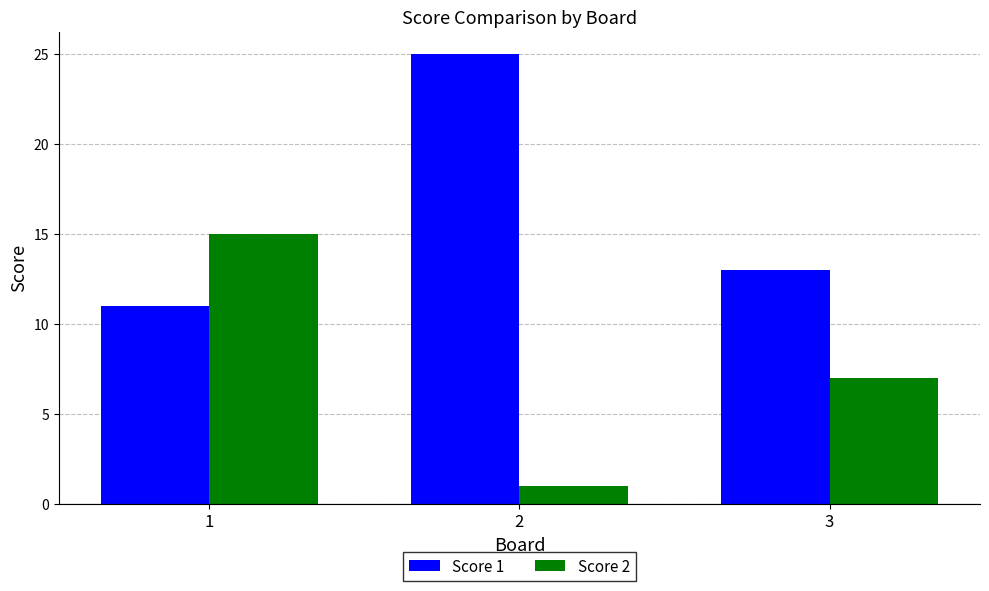

How many bars are there in total?

6